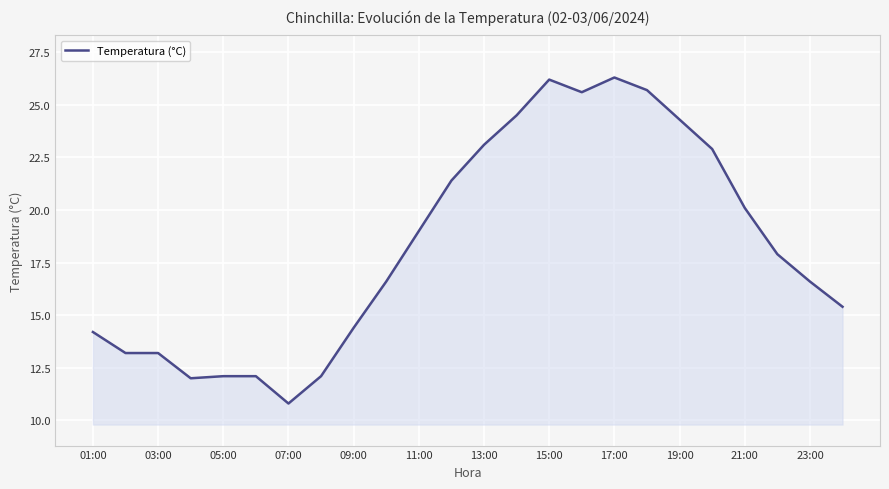

What is the minimum value shown in the chart?

10.8